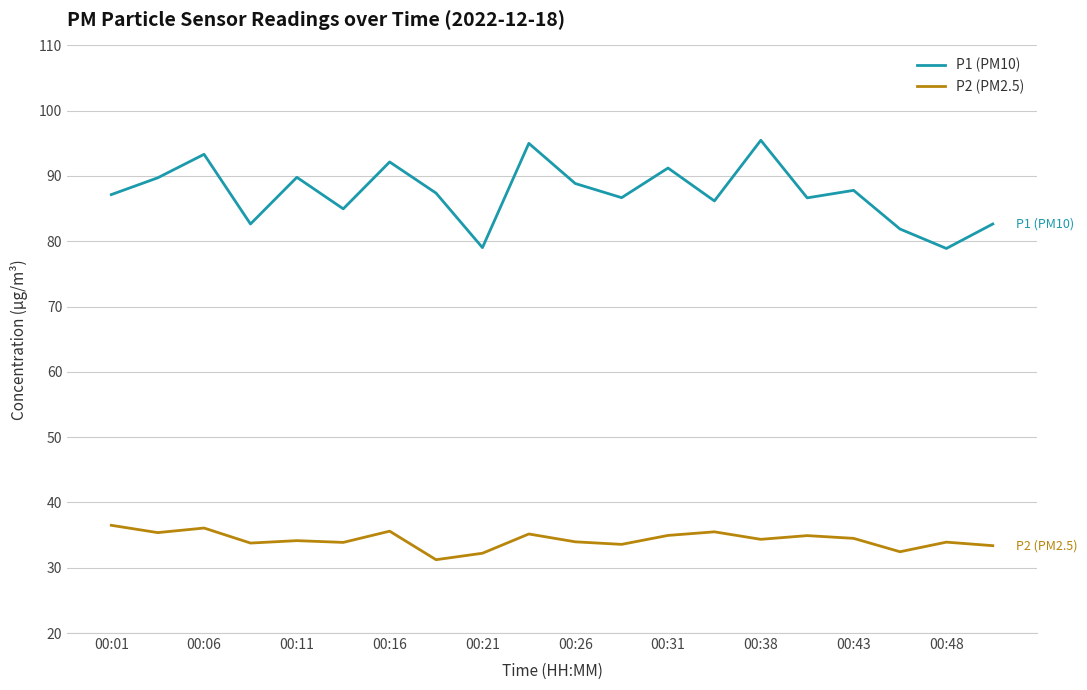

Rank the series by their maximum value, from highest to lowest.

P1 (PM10), P2 (PM2.5)